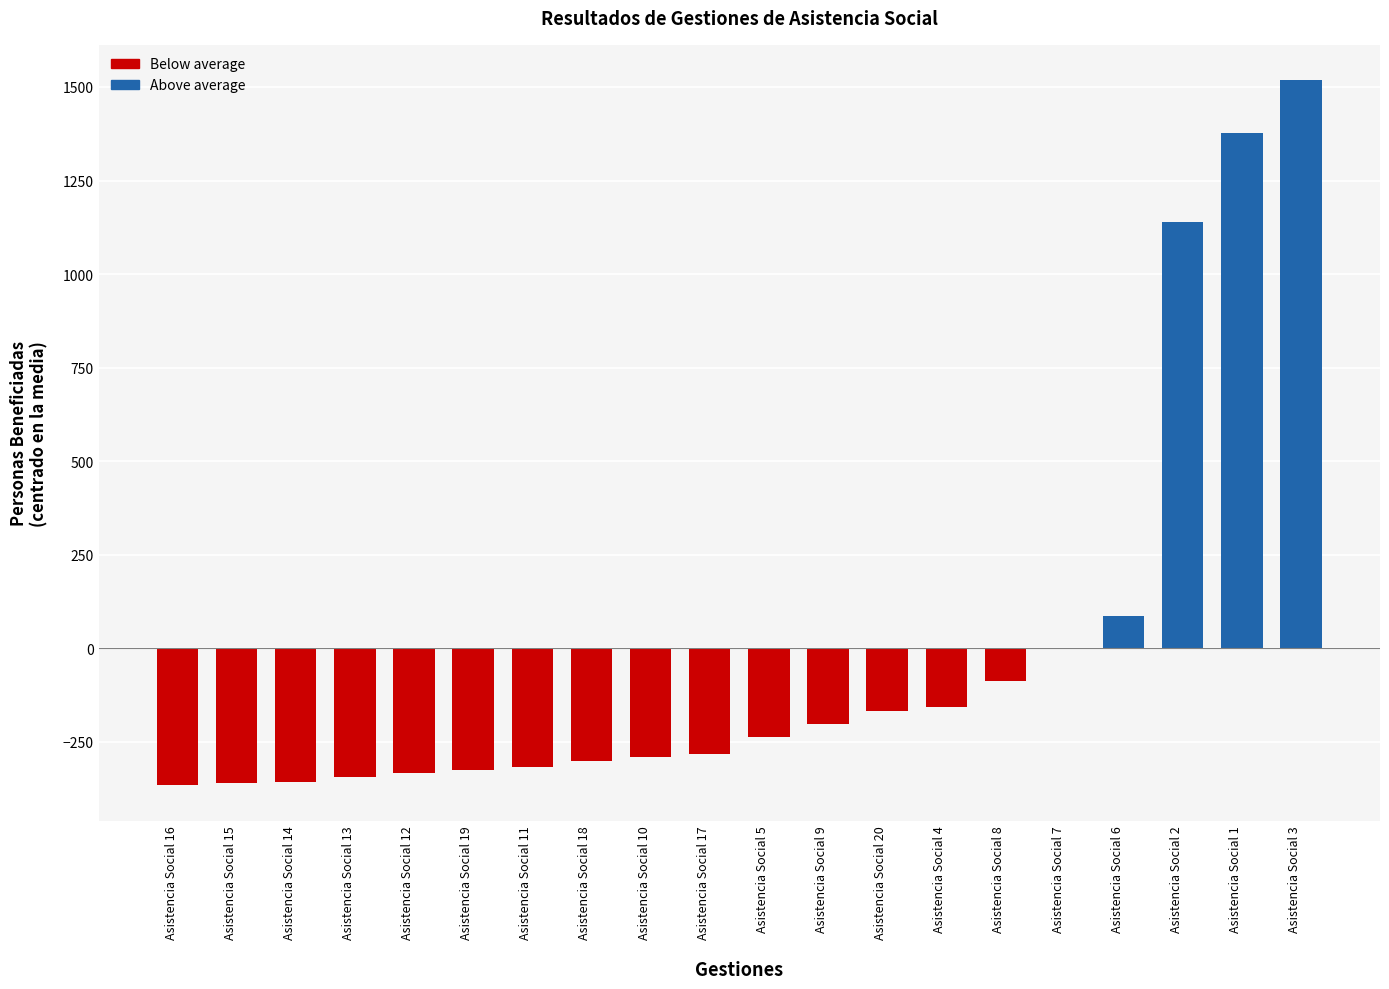

At which category does the chart reach its peak across all series?

Asistencia Social 3